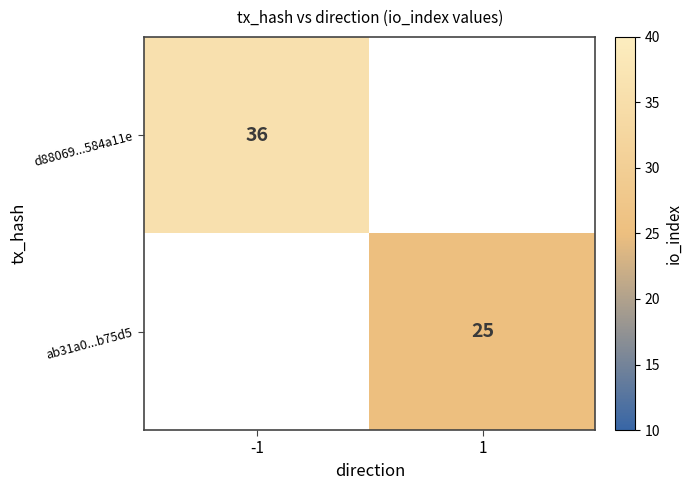

Is it true that d88069...584a11e equals 36 at -1?

True